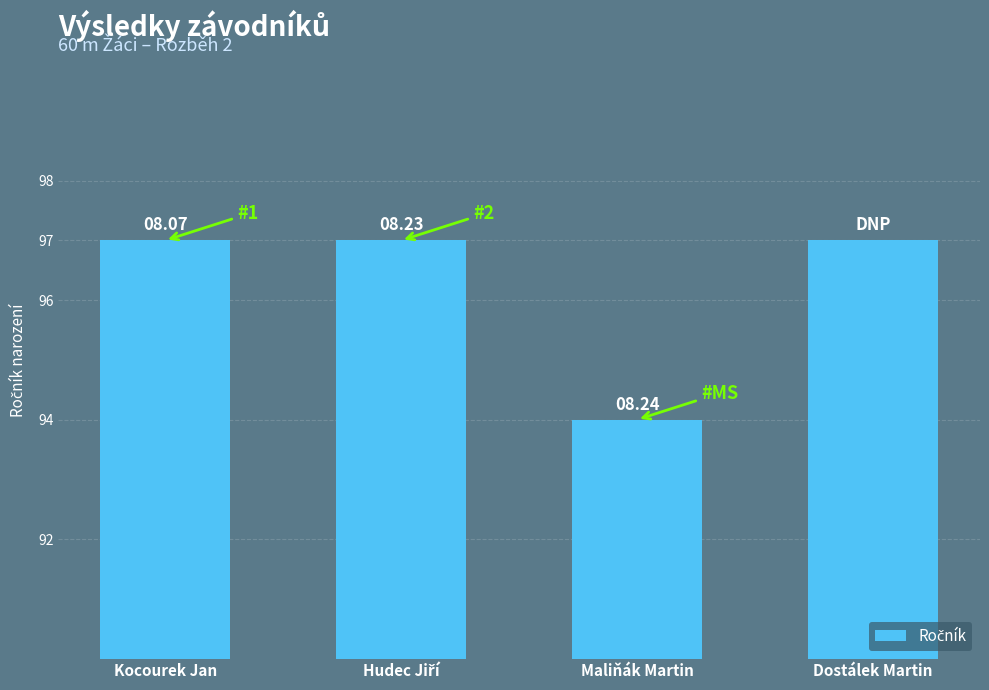

How many values are between 97 and 98?

3